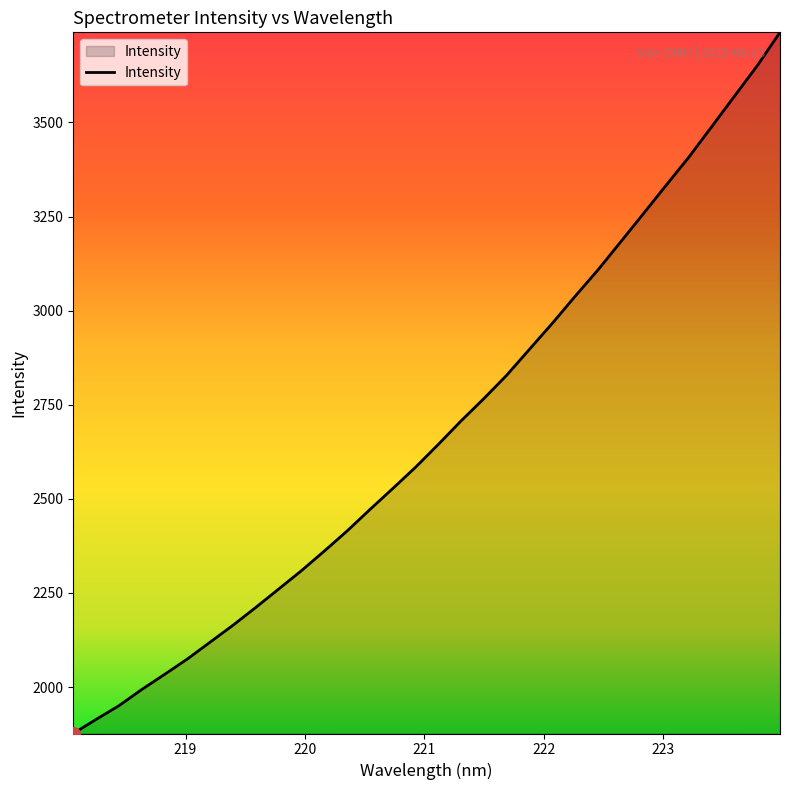

What is the greatest value displayed?

3739.4